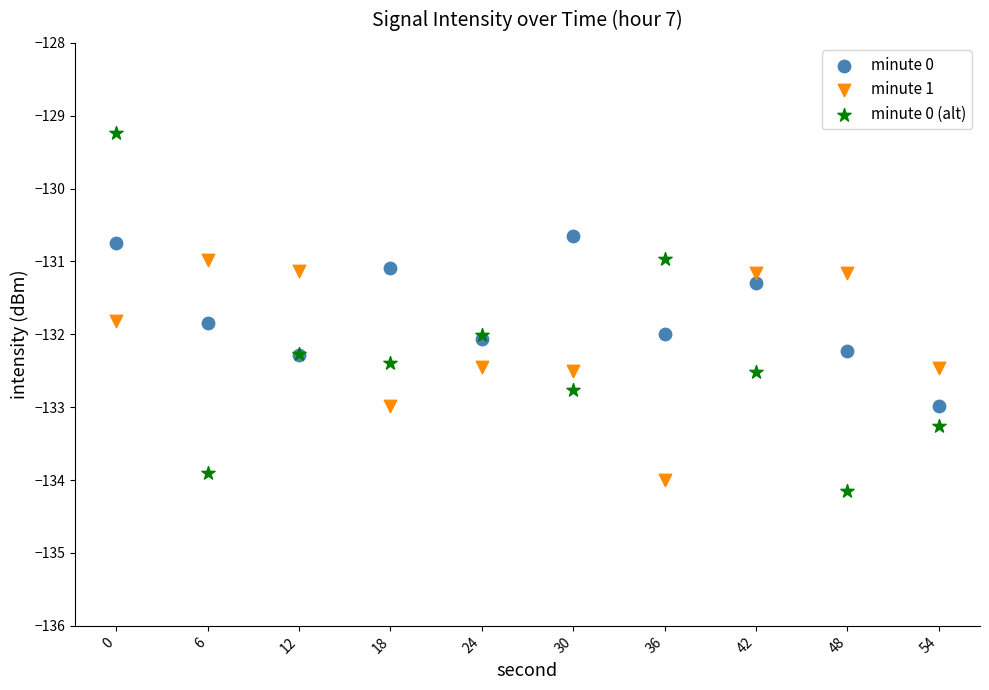

Which series has the largest Y range (max minus min)?

minute 0 (alt)